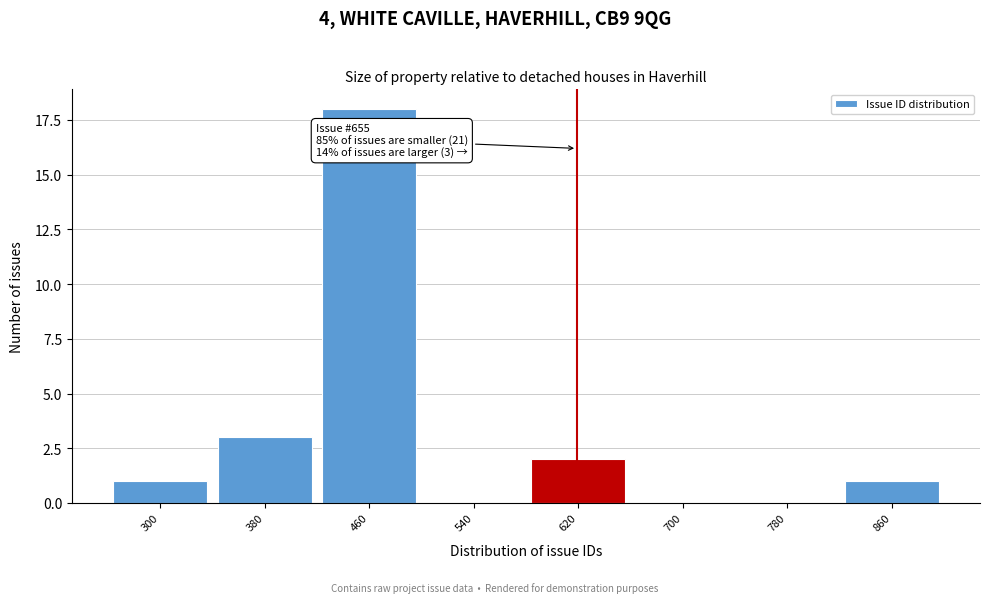

Reading left to right, transcribe all the data shown in this chart.

300=1	380=3	460=18	540=0	620=2	700=0	780=0	860=1